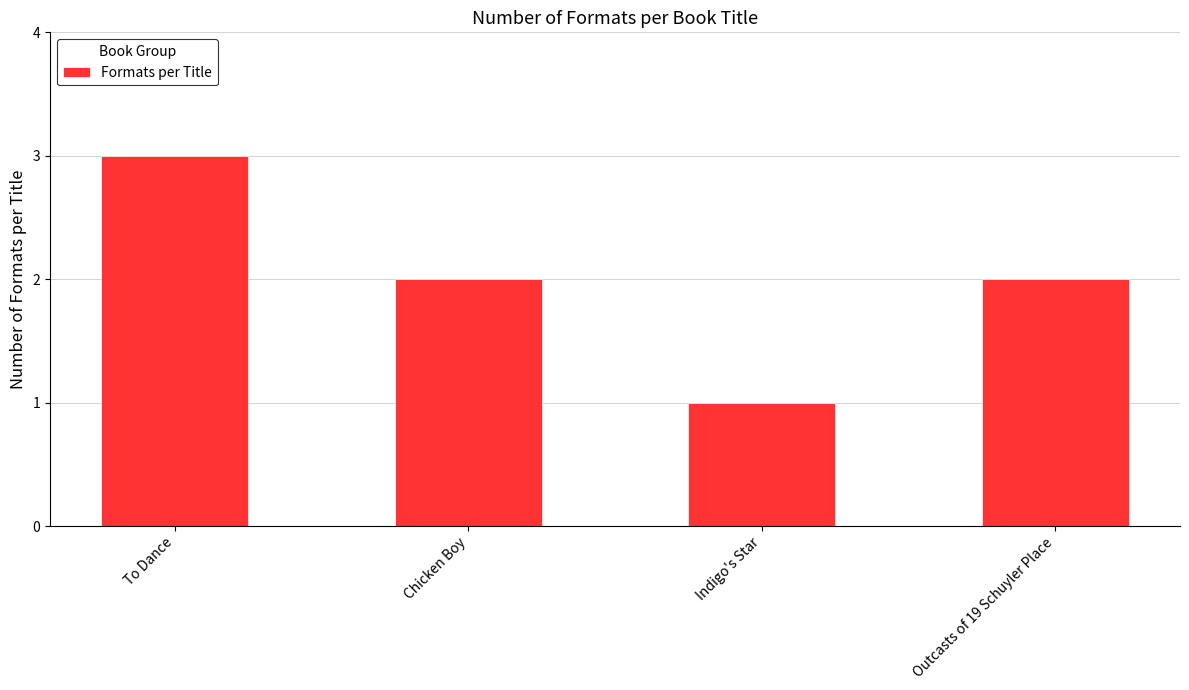

True or false: the data shows 4 at To Dance.

False